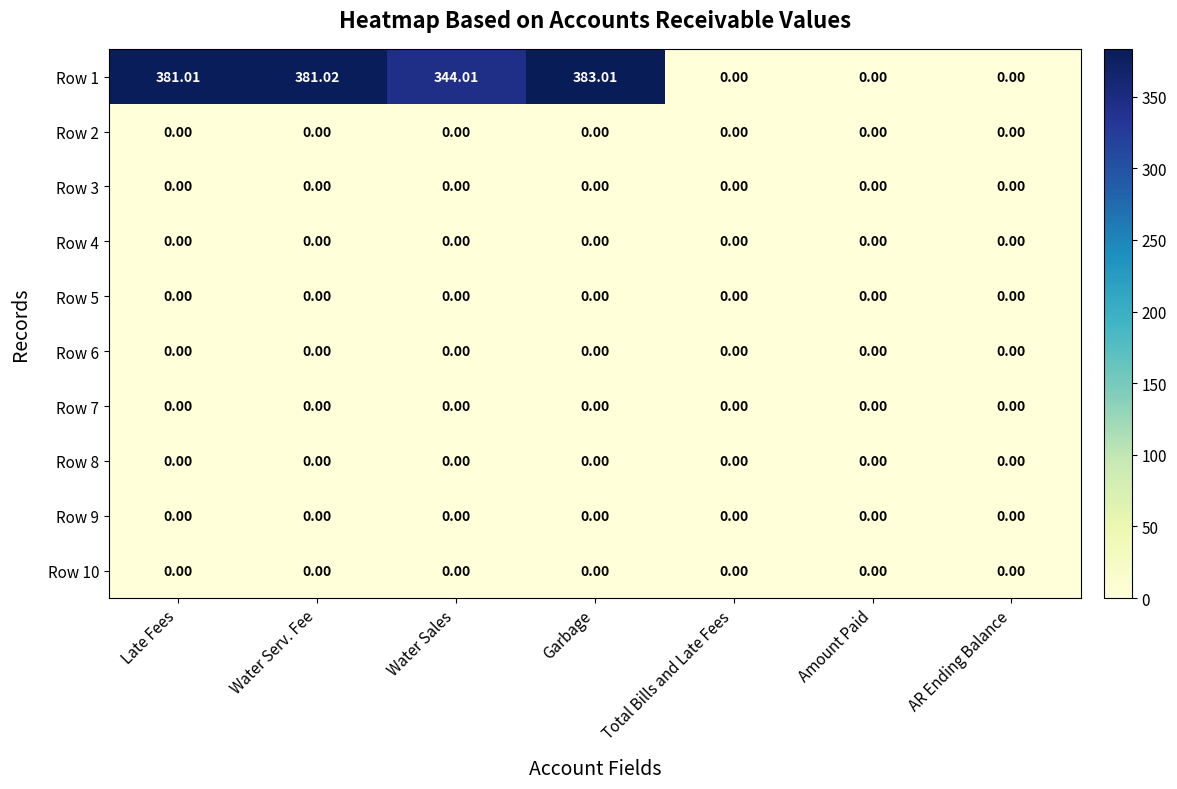

Which series changed the most between Water Serv. Fee and Garbage?

Row 1